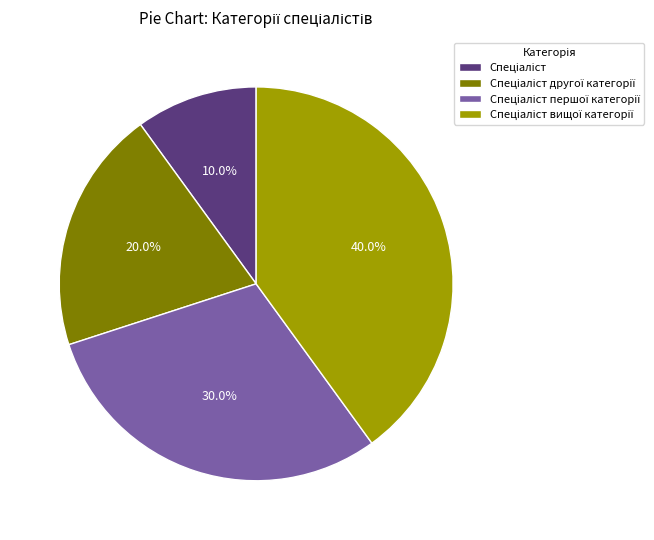

Does any single category account for the majority?

No